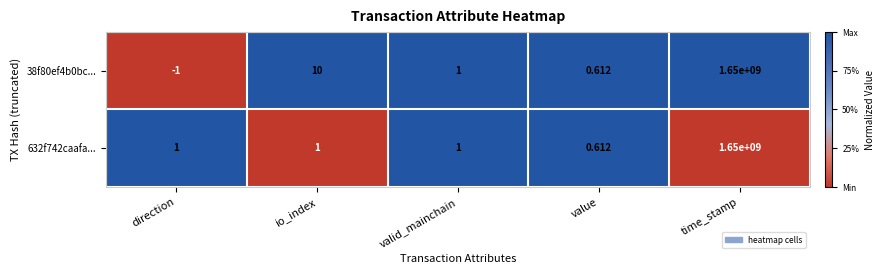

Is the value of 632f742caafa... at time_stamp greater than the value of 38f80ef4b0bc... at valid_mainchain?

Yes